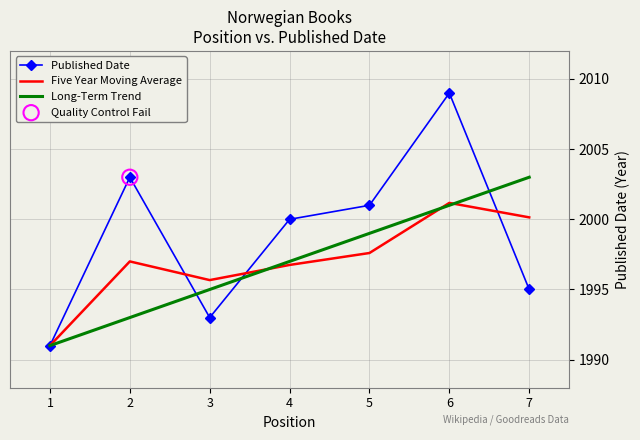

Is the value of Published Date at 6 greater than the value of Long-Term Trend at 2?

Yes